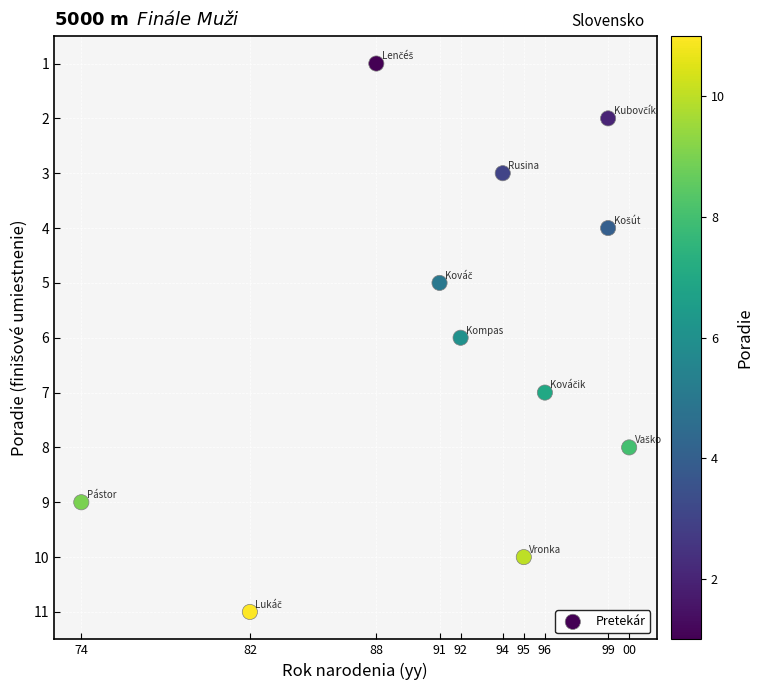

What is the range of X values (max minus min)?

26